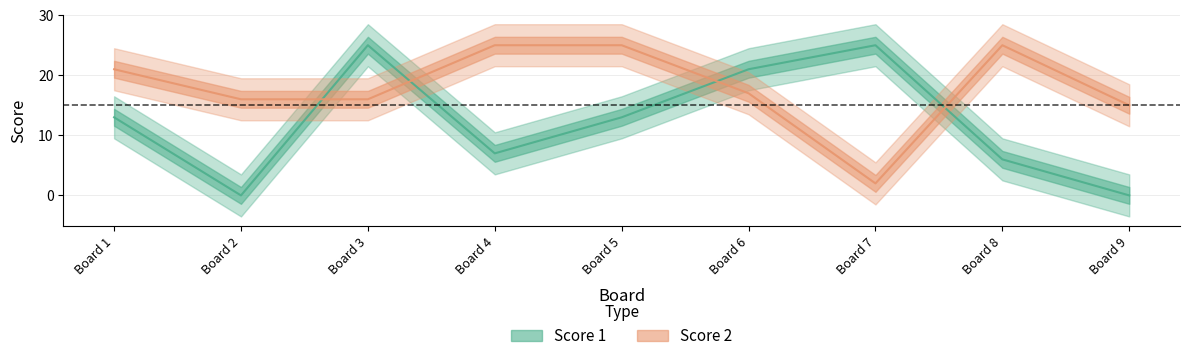

List the labels in order of Score 1 value, largest first.

Board 3, Board 7, Board 6, Board 1, Board 5, Board 4, Board 8, Board 2, Board 9